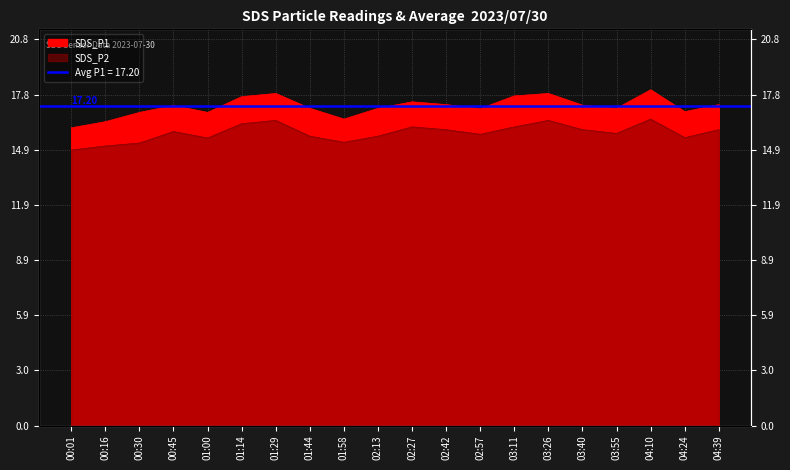

In SDS_P2, how many points are lower than both neighbors (excluding endpoints)?

5